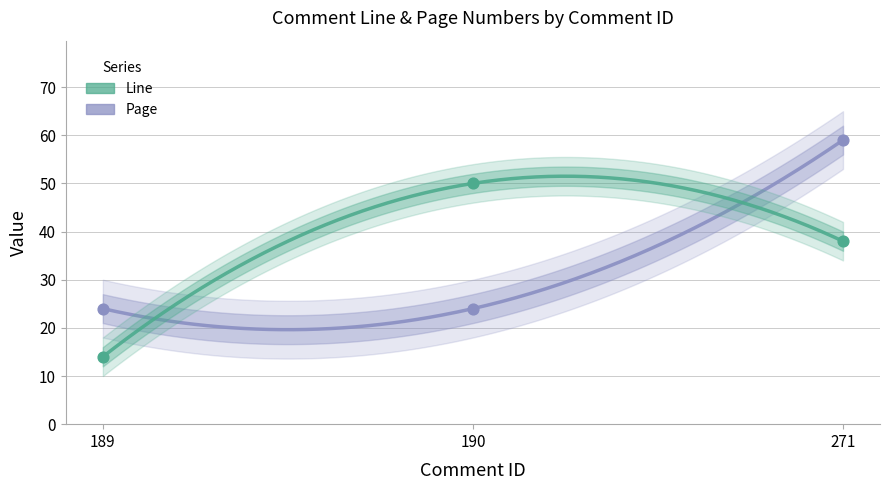

At how many categories does at least one series exceed 33?

2